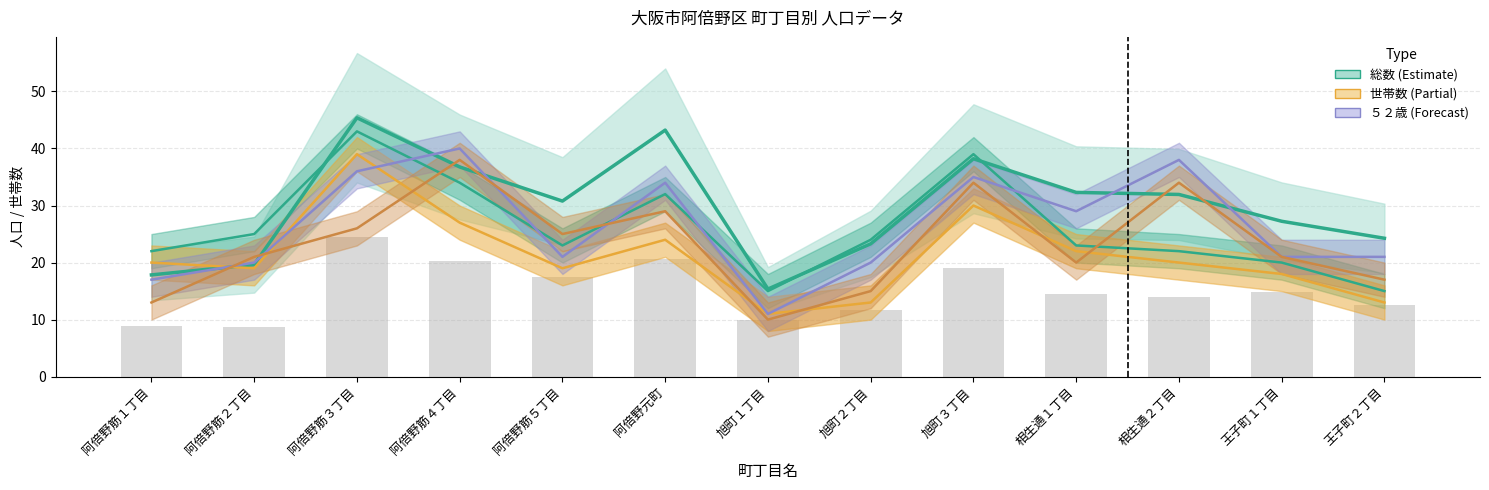

How many values in the ５１歳 (Partial) series exceed 20?

5